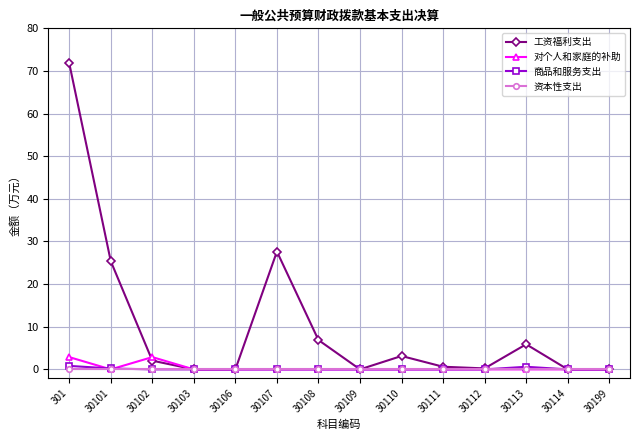

How many interior local peaks does the 工资福利支出 series have?

3